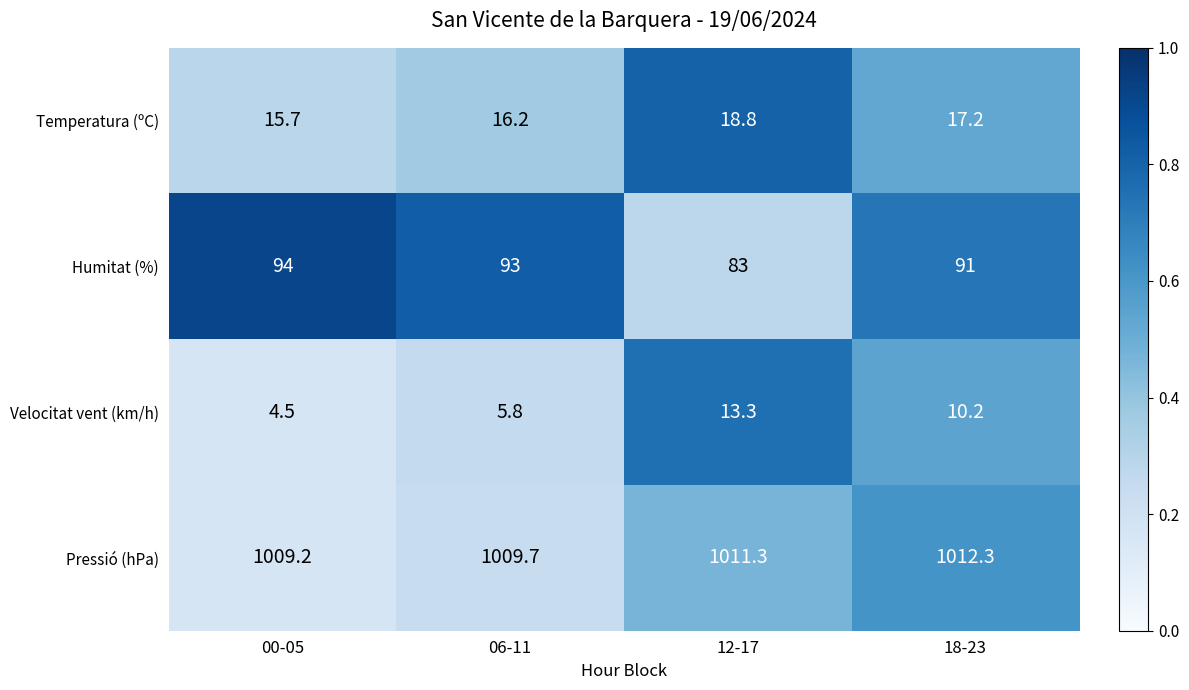

The value of Humitat (%) at 00-05 is 94.0. True or false?

True